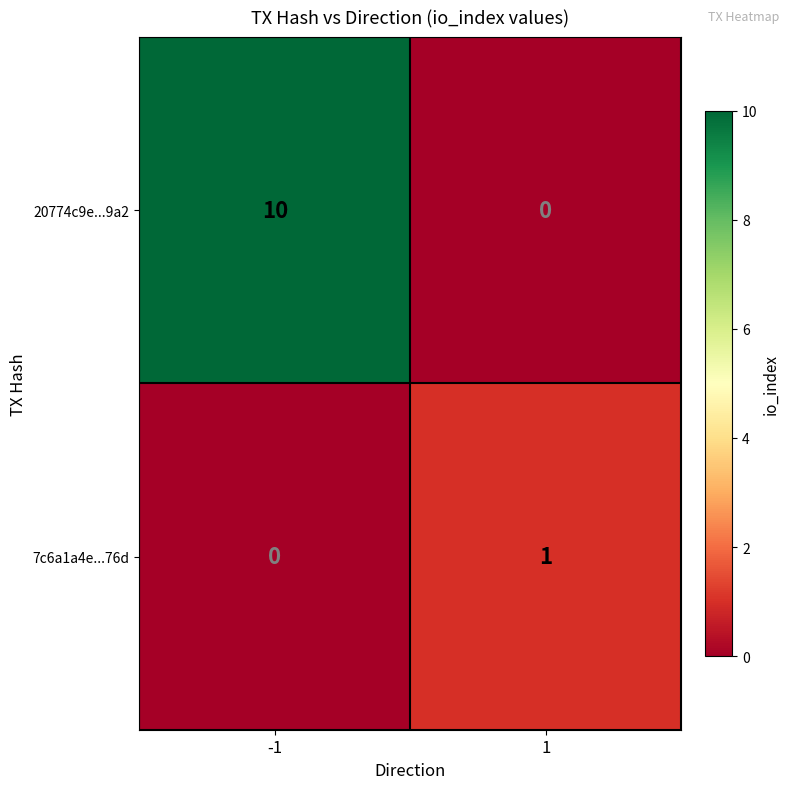

What is the sum of the 20774c9e...9a2 values at 1 and -1?

10